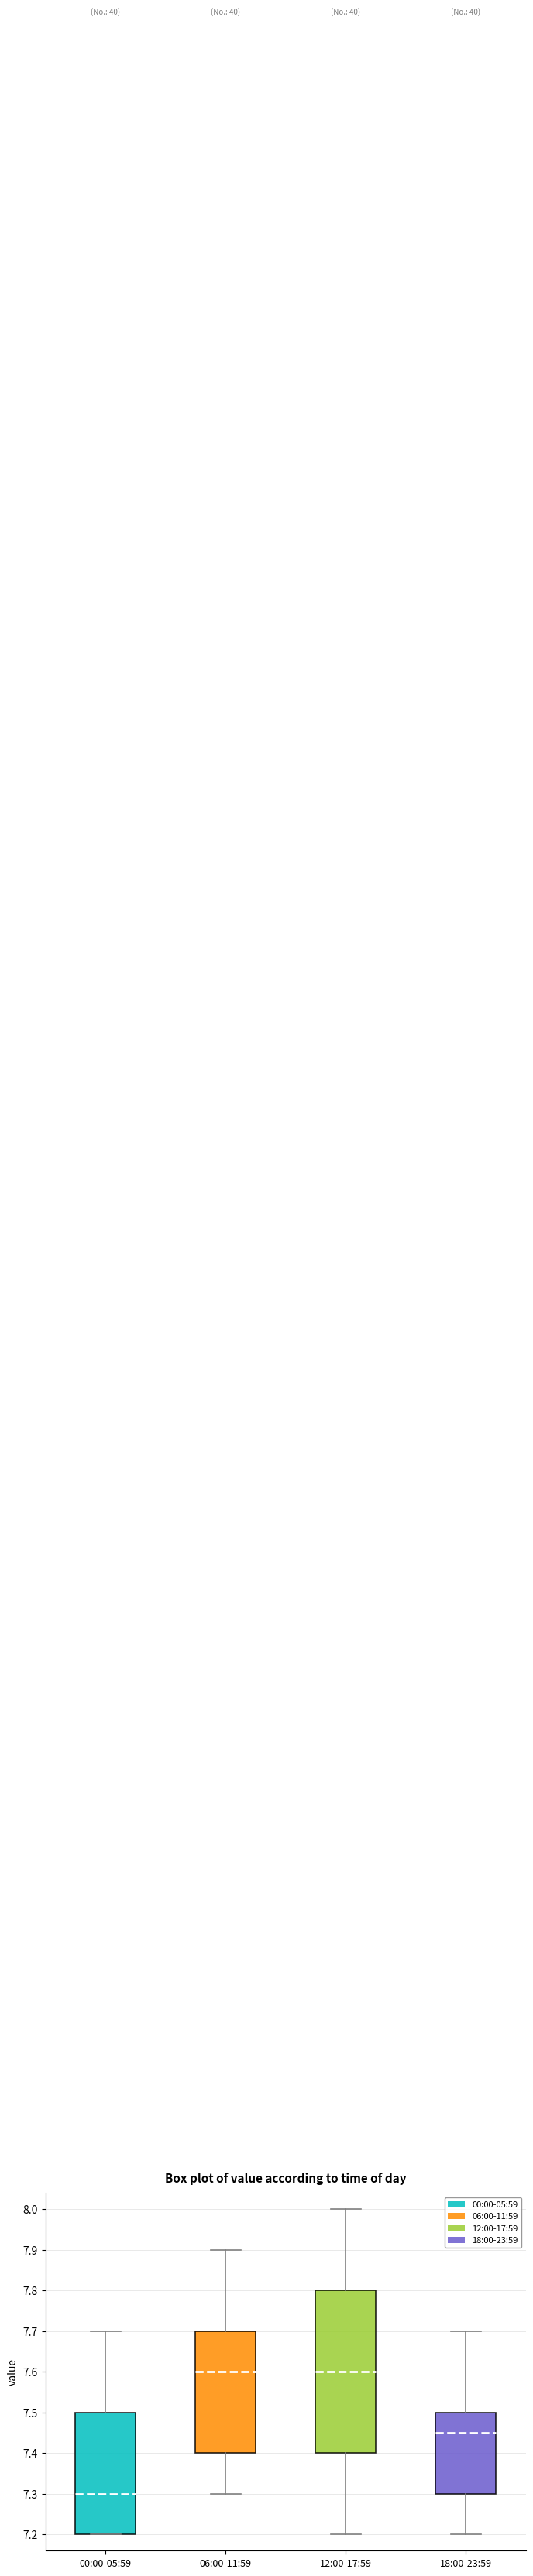

Where does the median line of the box for 06:00-11:59 sit on the y-axis? The values are not printed on the chart, so give them approximately, as read against the axis.

7.60